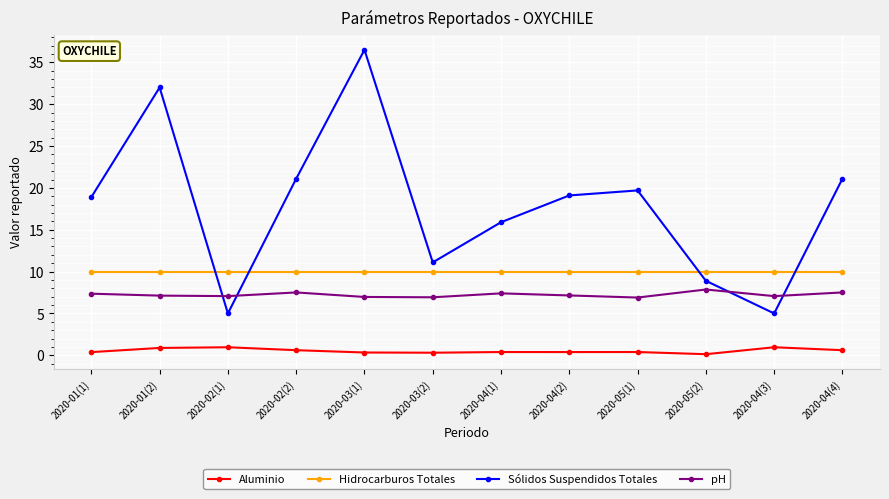

Between 2020-01(1) and 2020-01(2), which series saw the biggest shift?

Sólidos Suspendidos Totales